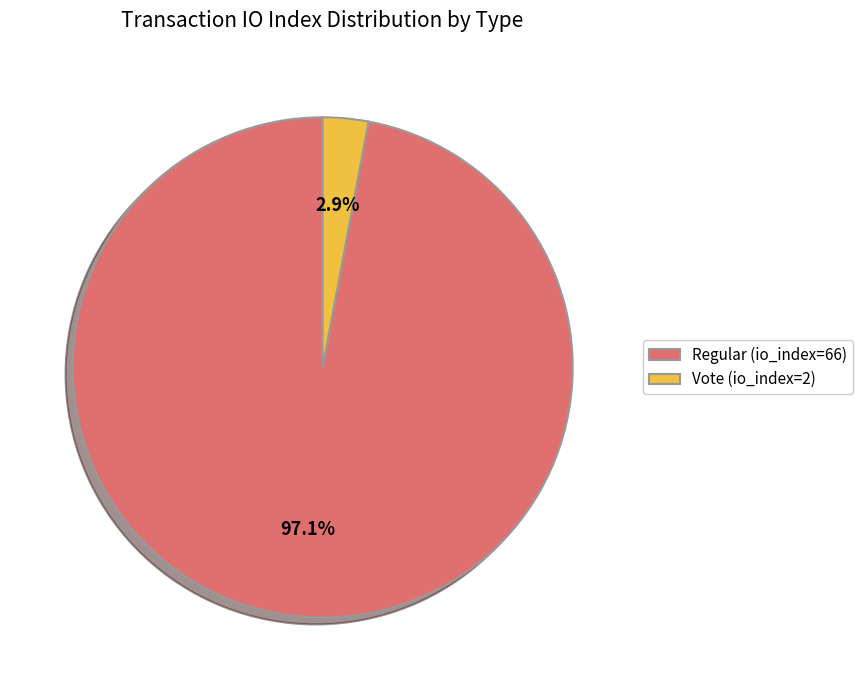

To the nearest percent, what is the difference between the largest and smallest slice percentages?

94%